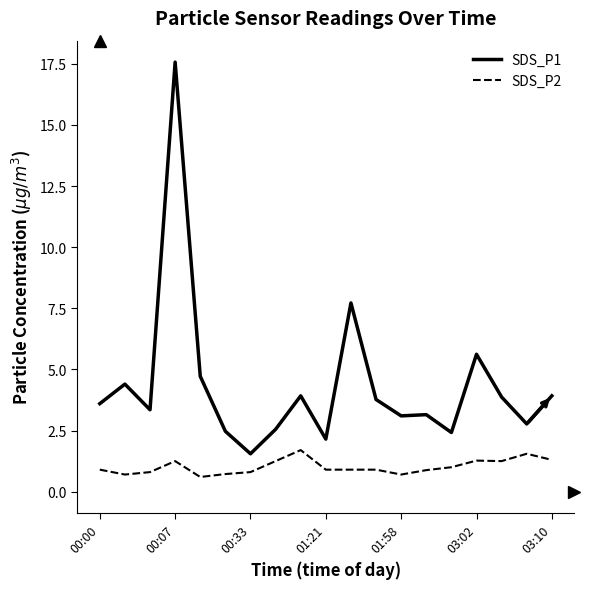

Which series has the widest spread of values?

SDS_P1